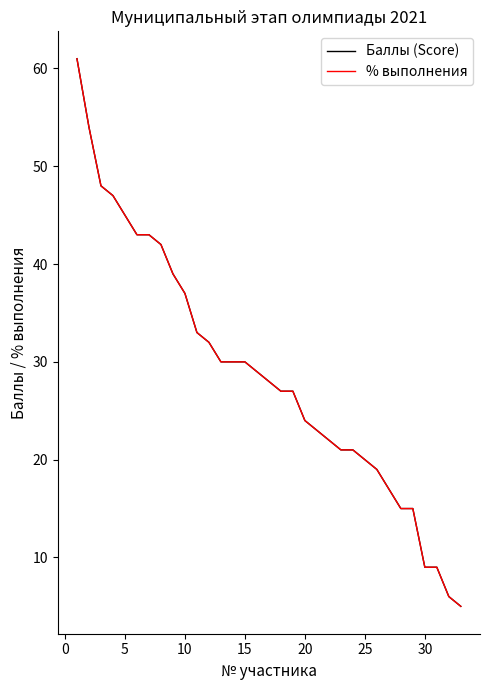

True or false: % выполнения has more than 2 interior local peaks.

False